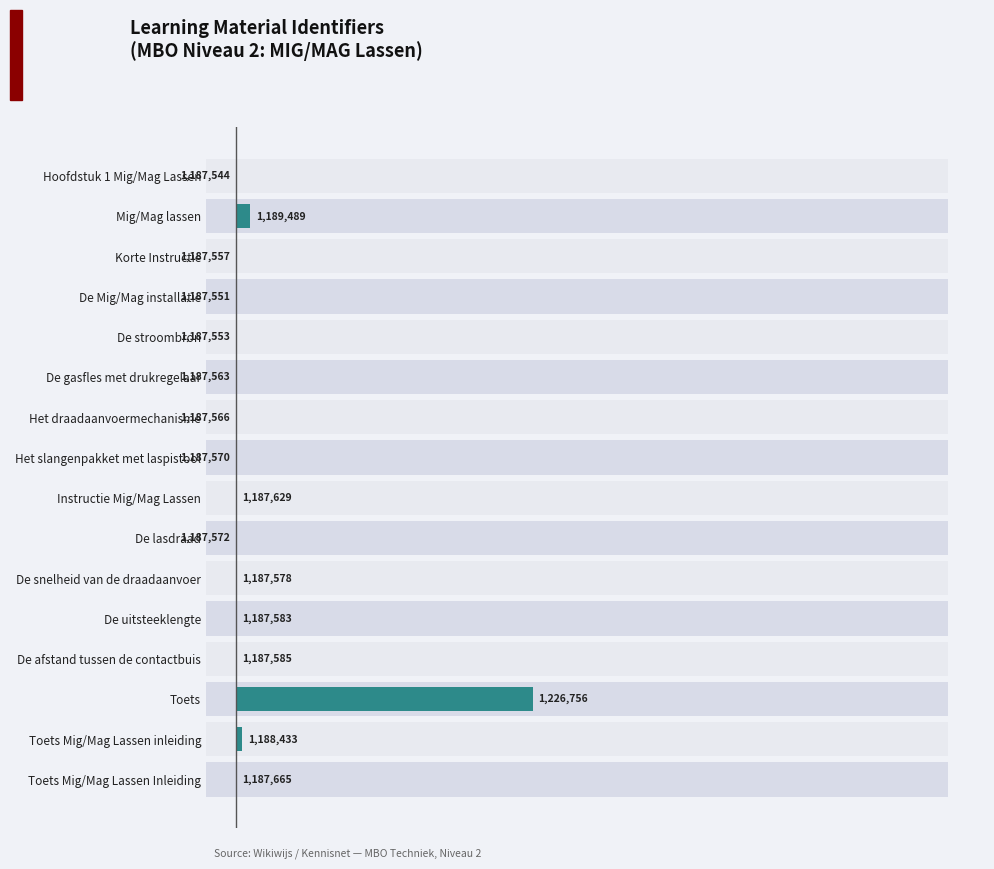

What position from the left is De uitsteeklengte?

12